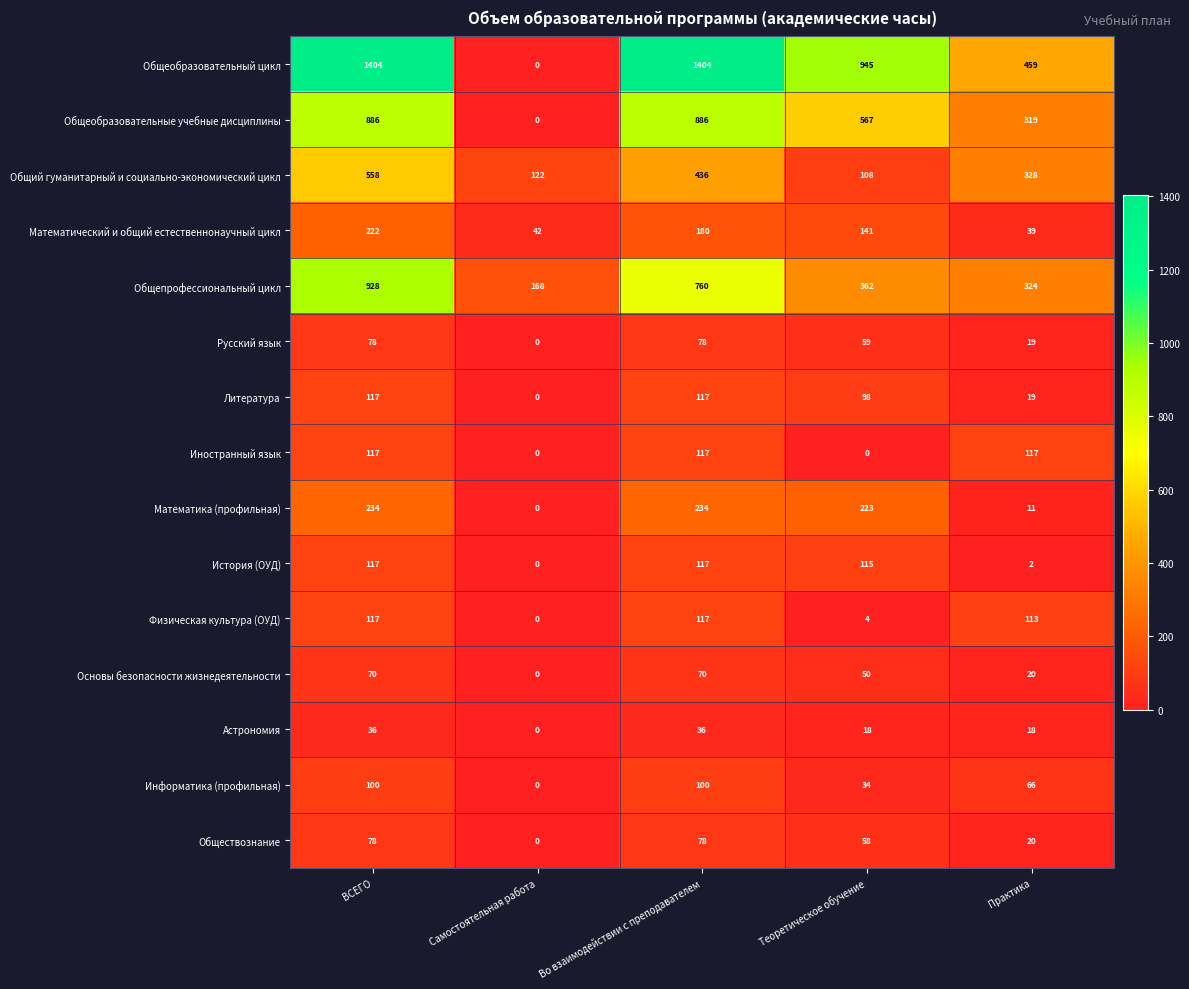

Read the Математика (профильная) value at Практика.

11